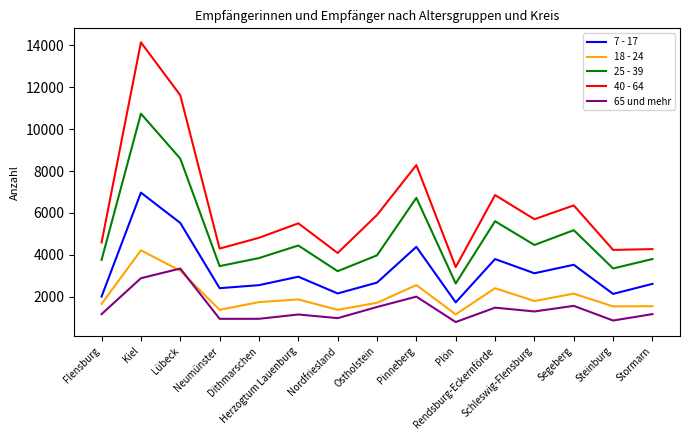

Which category has the lowest value in the 25 - 39 series?

Plön